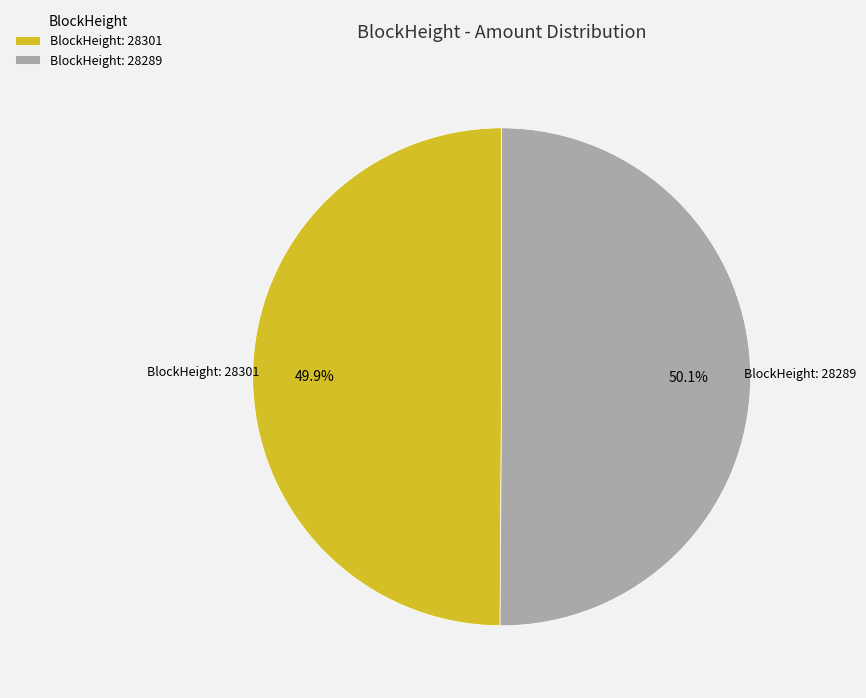

Is there a majority slice in this chart?

Yes